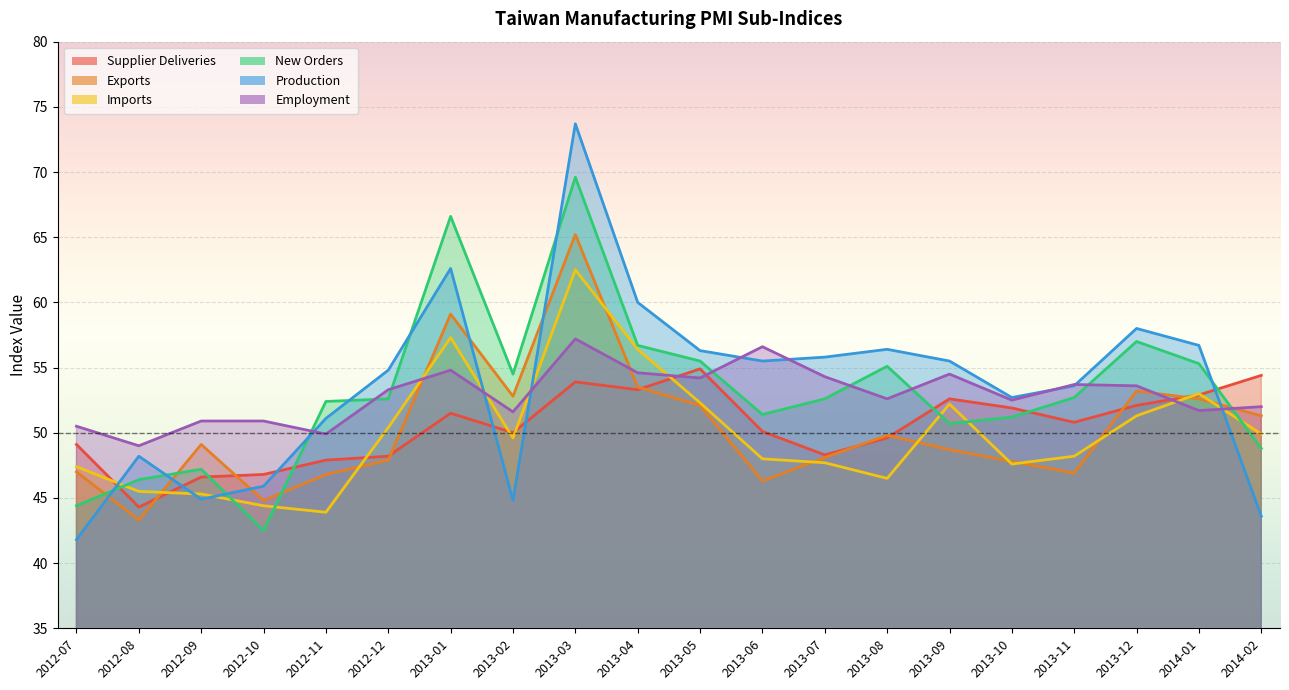

List the series in order of their peak value, lowest first.

Supplier Deliveries, Employment, Imports, Exports, New Orders, Production